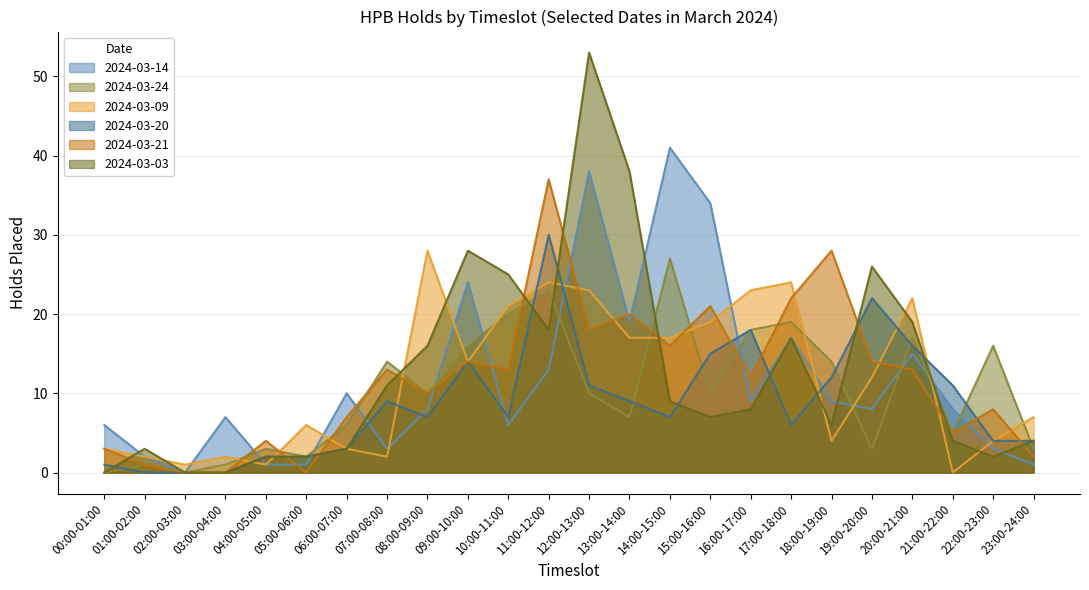

In 2024-03-24, how many points are higher than both neighbors (excluding endpoints)?

8